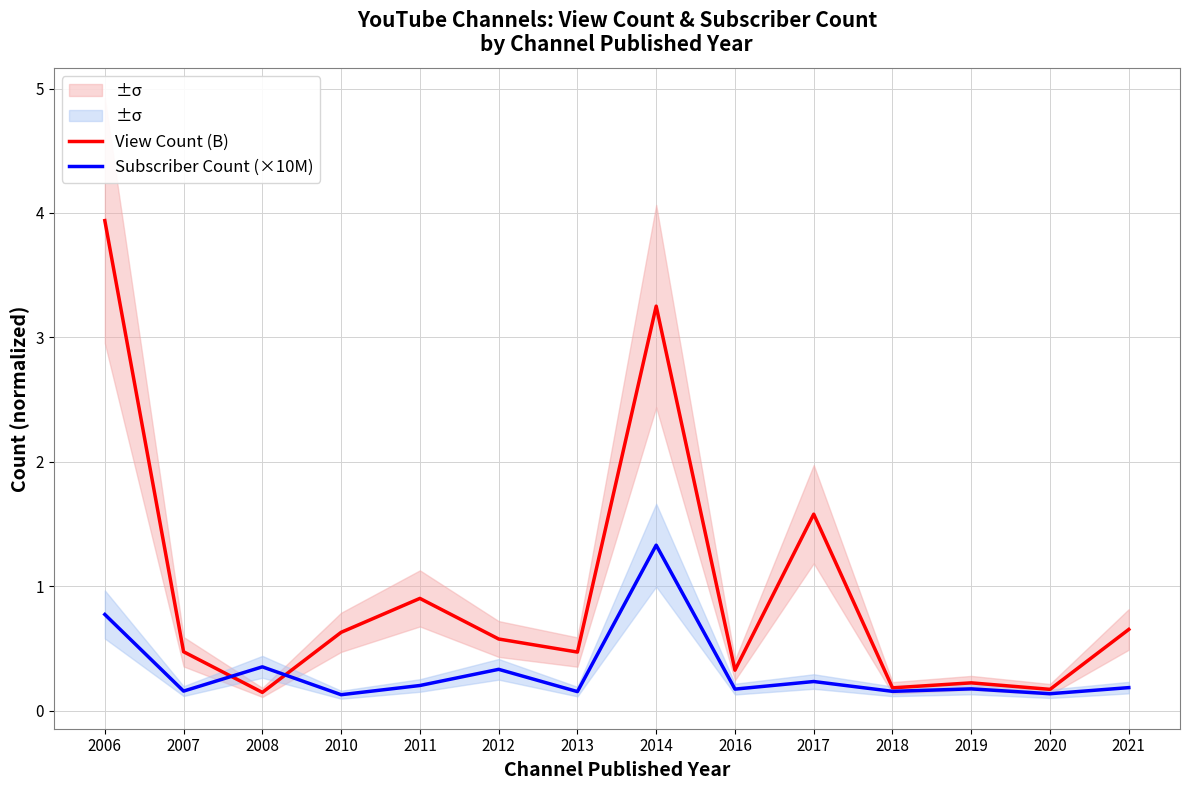

How many data points does each series have?

14